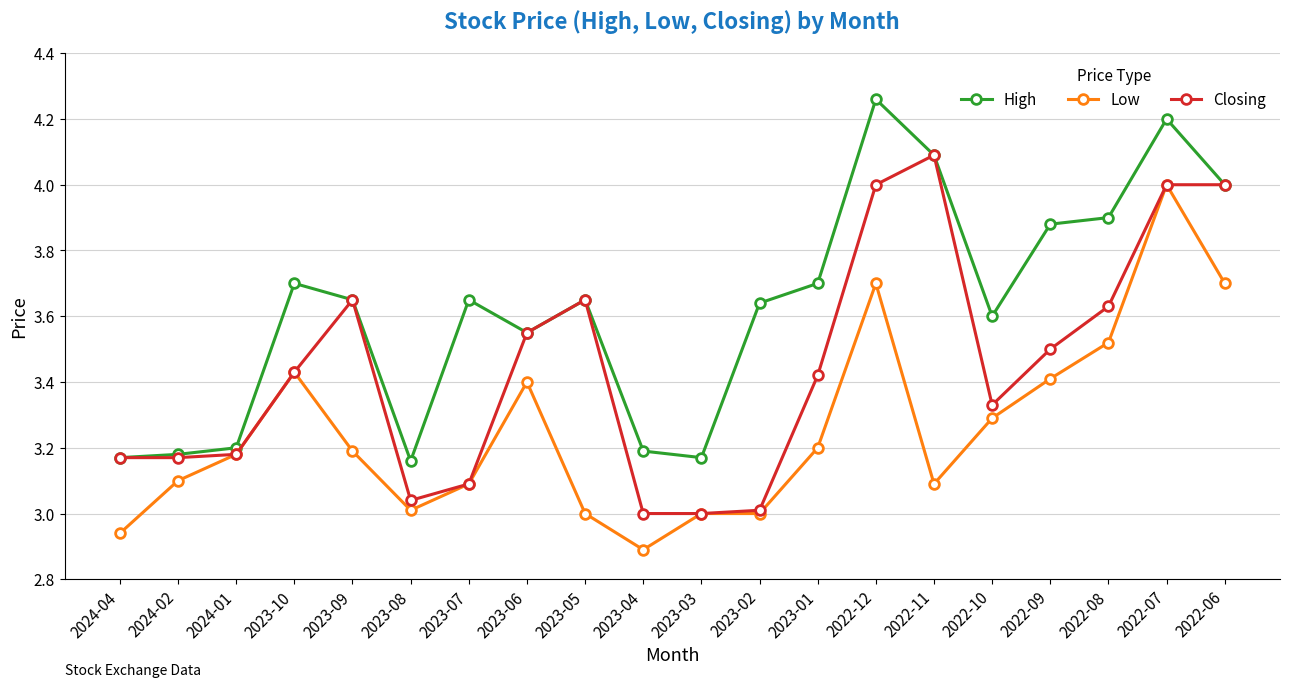

What is the difference between the maximum and second lowest values in the Closing series?

1.1